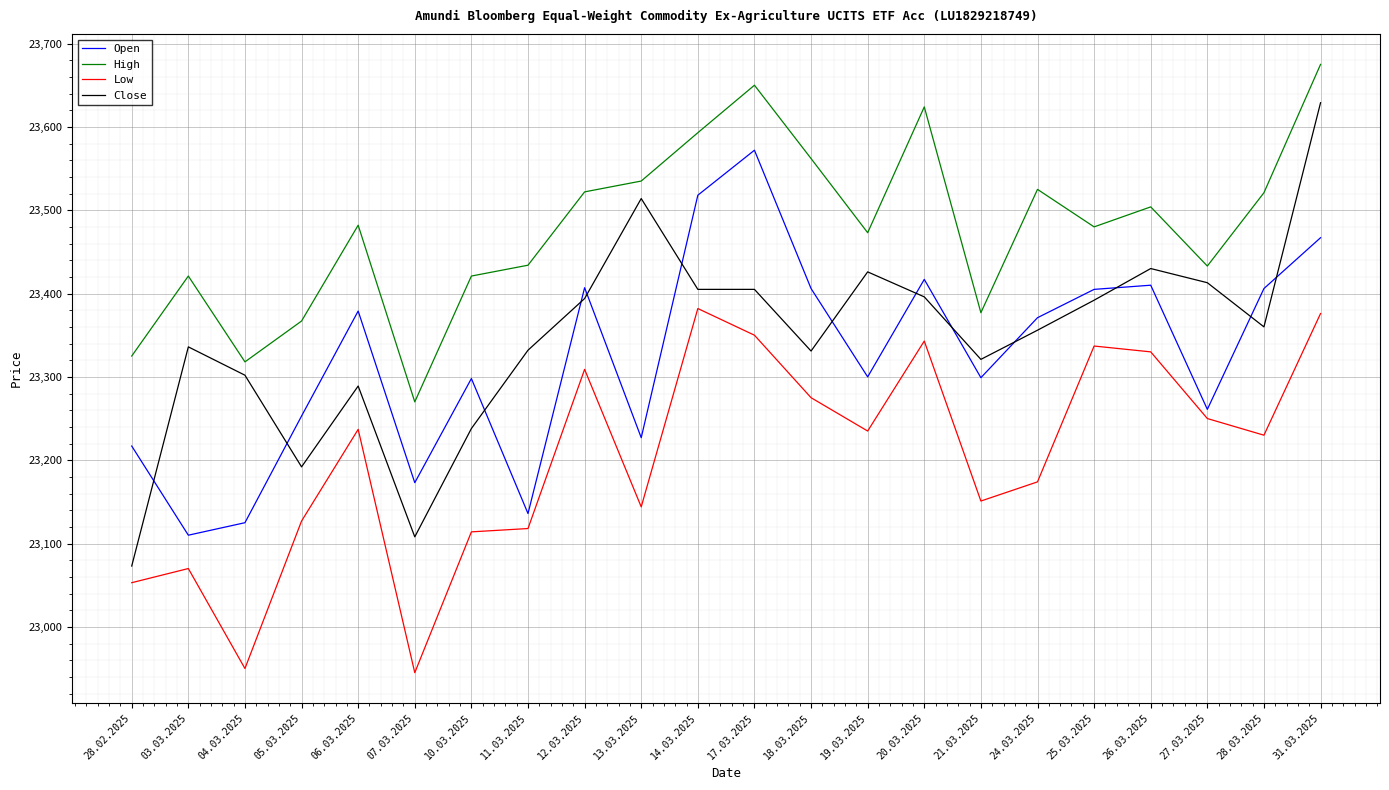

What is the average value of the Low series?

23205